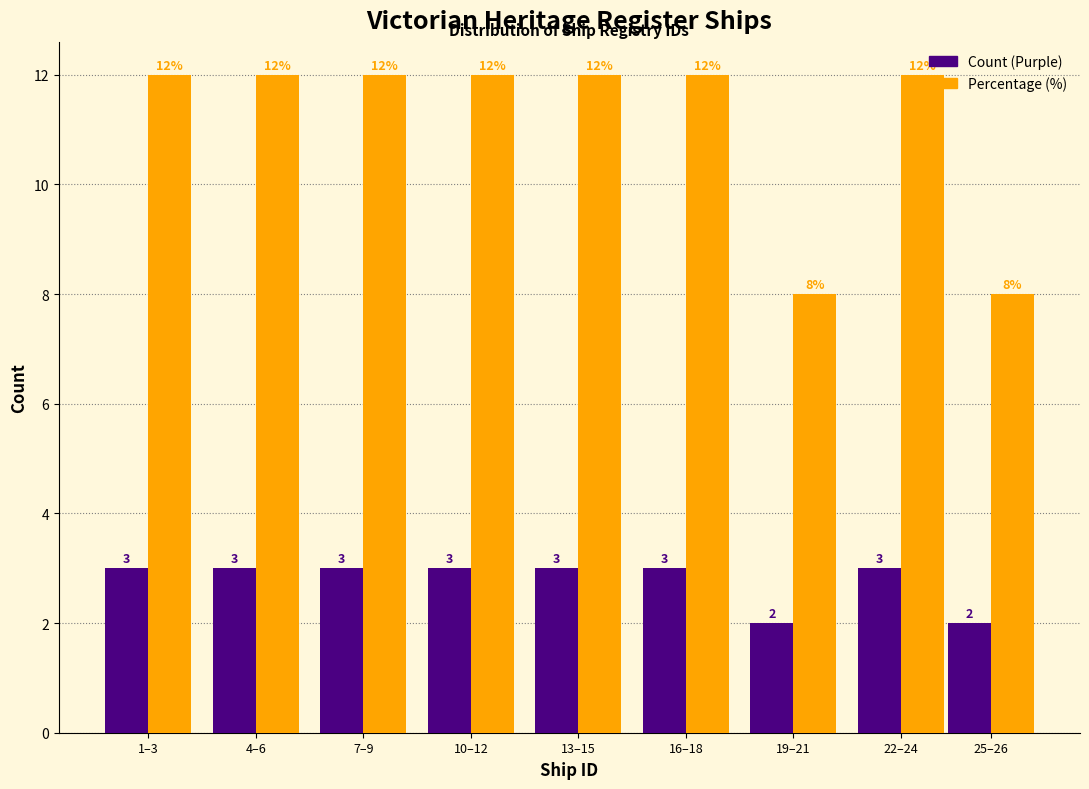

Reading right to left, transcribe all the data shown in this chart.

Count (Purple): 25–26=2	22–24=3	19–21=2	16–18=3	13–15=3	10–12=3	7–9=3	4–6=3	1–3=3
Percentage (%): 25–26=8	22–24=12	19–21=8	16–18=12	13–15=12	10–12=12	7–9=12	4–6=12	1–3=12